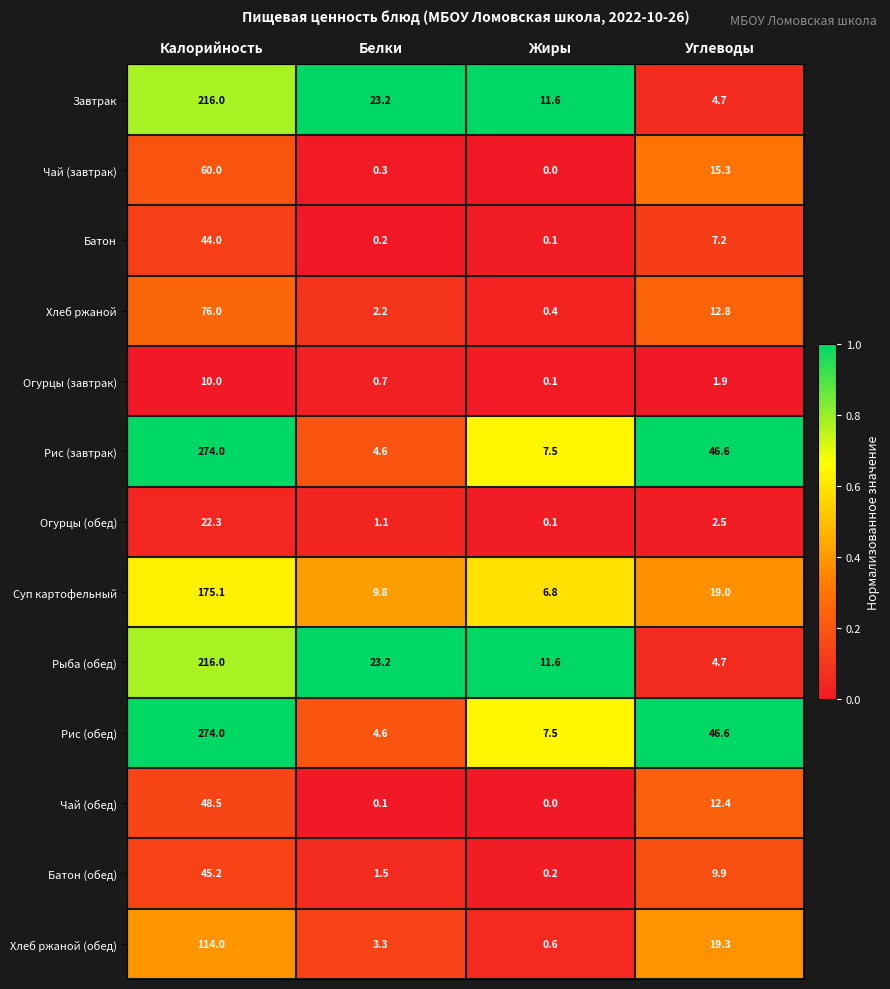

At which label does Хлеб ржаной reach its minimum?

Жиры